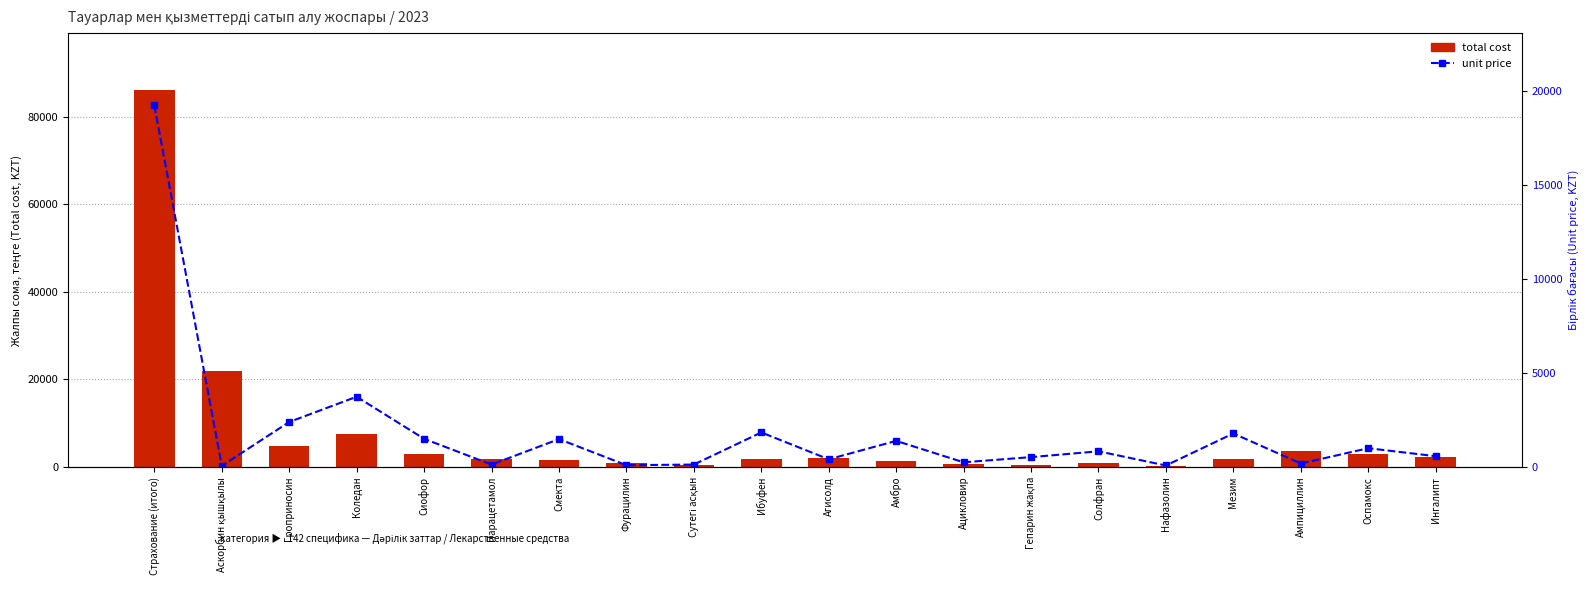

Which has a higher value, Гроприносин or Амбро?

Гроприносин